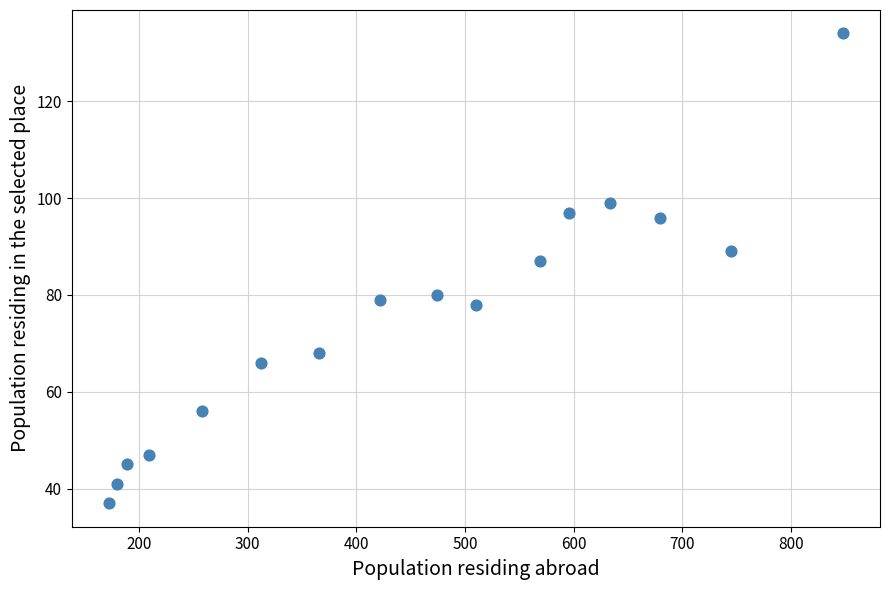

What Y value in the scatter plot is closest to 85?

87